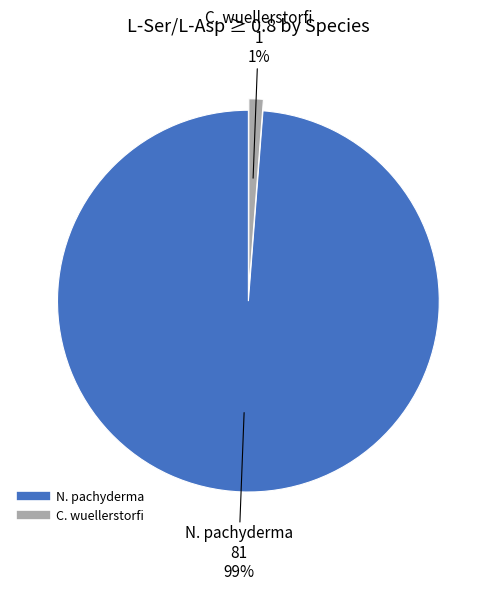

Is N. pachyderma the majority of the pie?

Yes